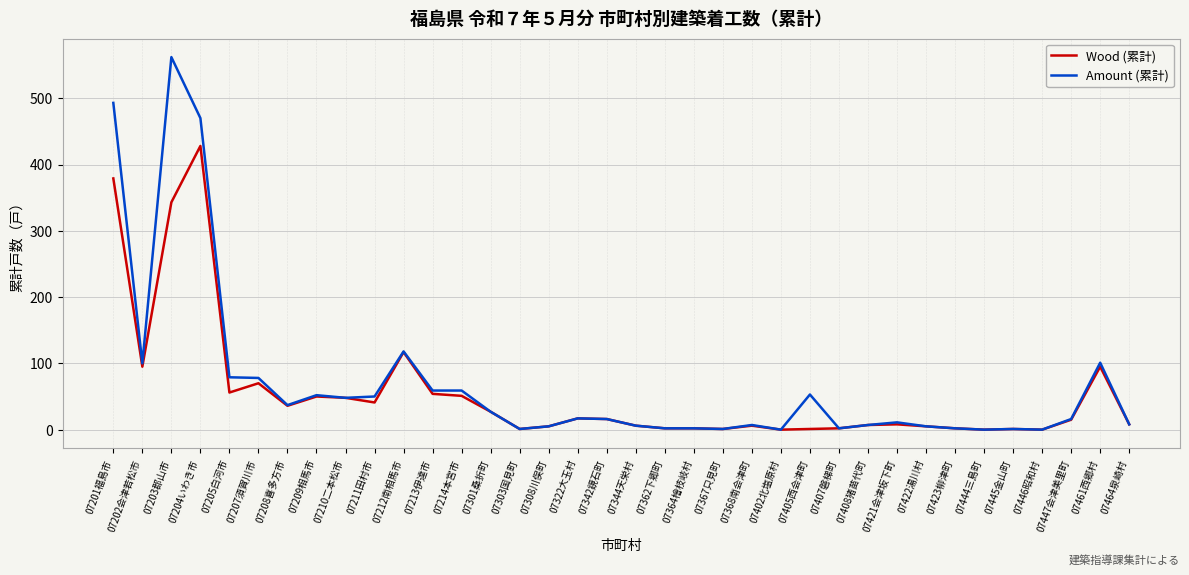

Which series changed the most between 07214本宮市 and 07421会津坂下町?

Amount (累計)